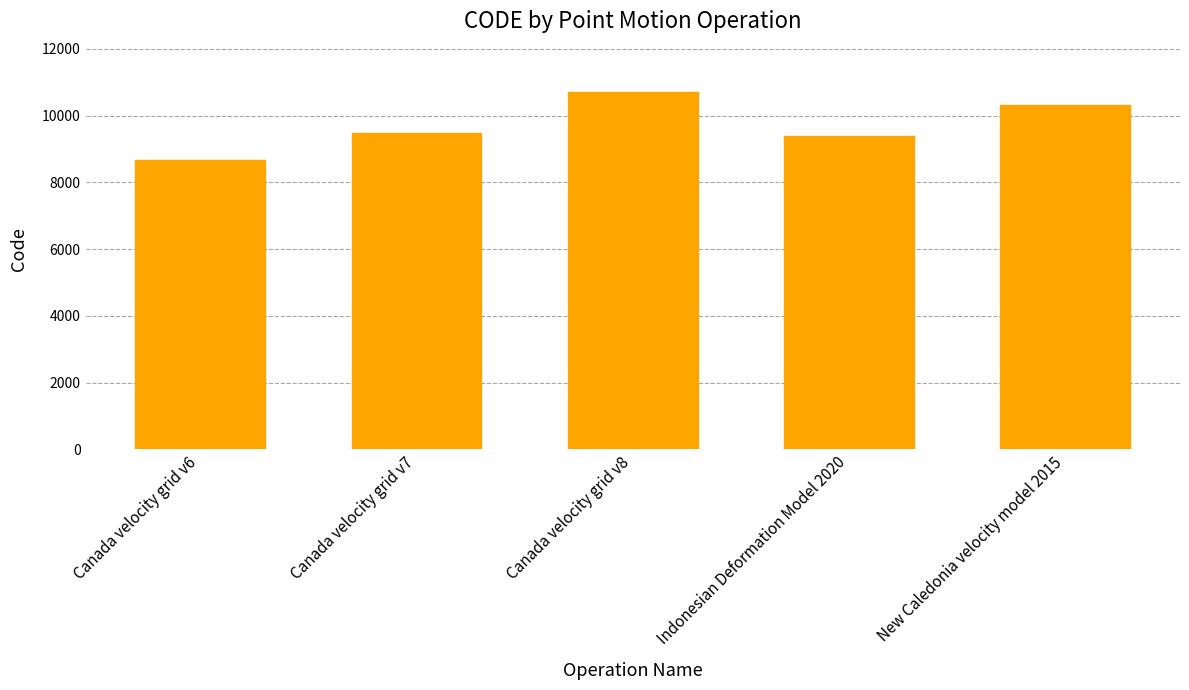

Rank the categories by value from lowest to highest.

Canada velocity grid v6, Indonesian Deformation Model 2020, Canada velocity grid v7, New Caledonia velocity model 2015, Canada velocity grid v8